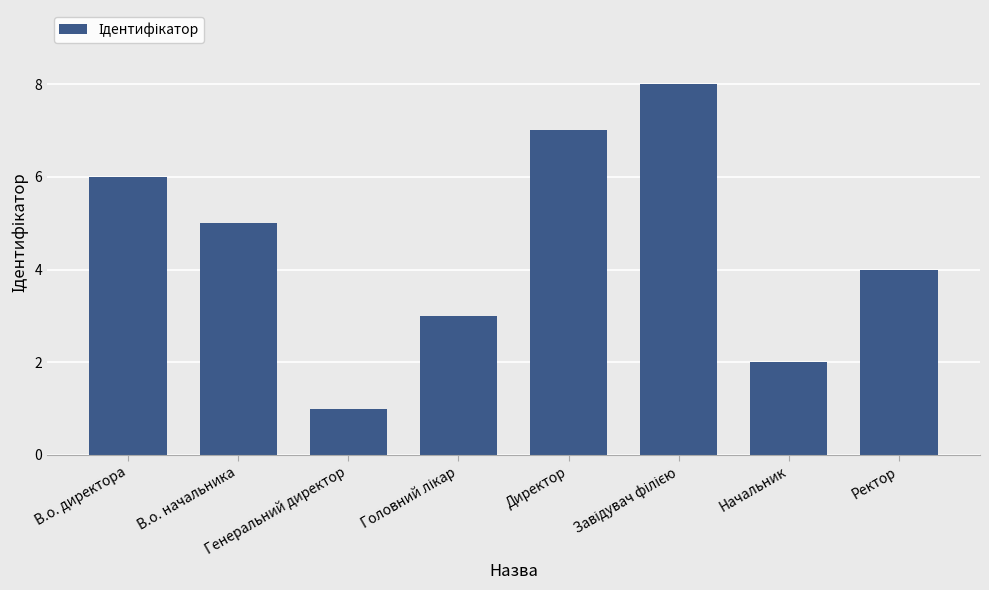

Count the number of data series in this chart.

1